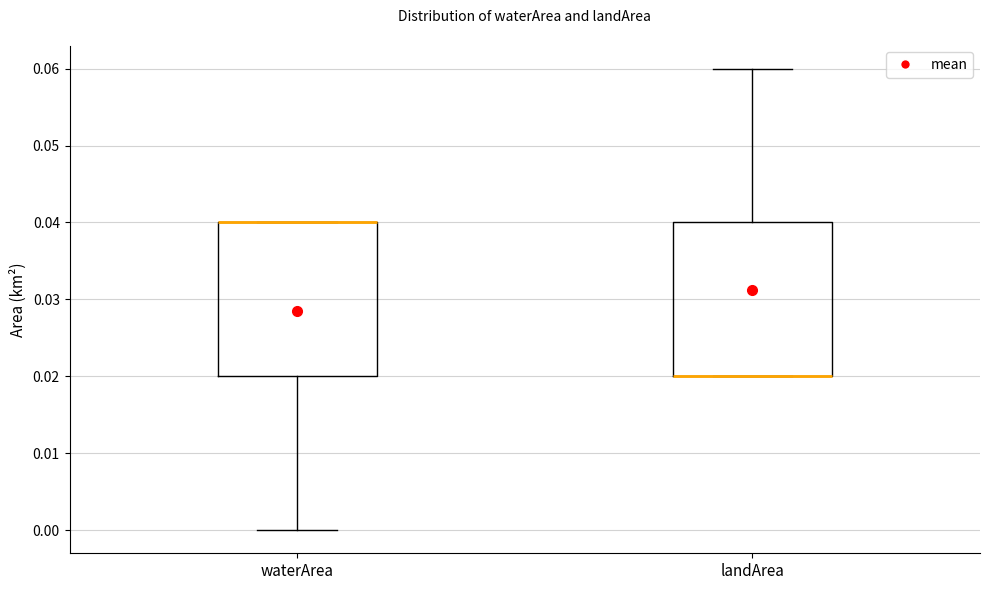

Reading left to right, transcribe this box plot: for each box, give where its median line is, the range the box spans, and where its two whiskers end, as read against the y-axis. The values are not printed on the chart, so give them approximately, as read against the axis.

waterArea: median 0.04 (drawn on the box's upper edge), box 0.02 to 0.04, whiskers 0.00 to 0.04
landArea: median 0.02 (drawn on the box's lower edge), box 0.02 to 0.04, whiskers 0.02 to 0.06